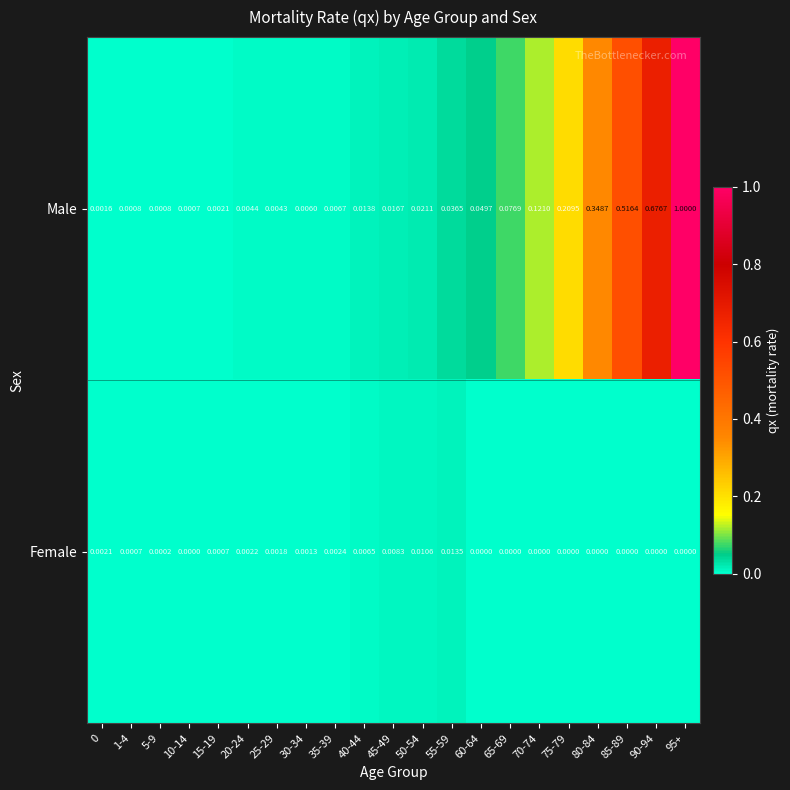

Which series has the largest total across all categories?

Male